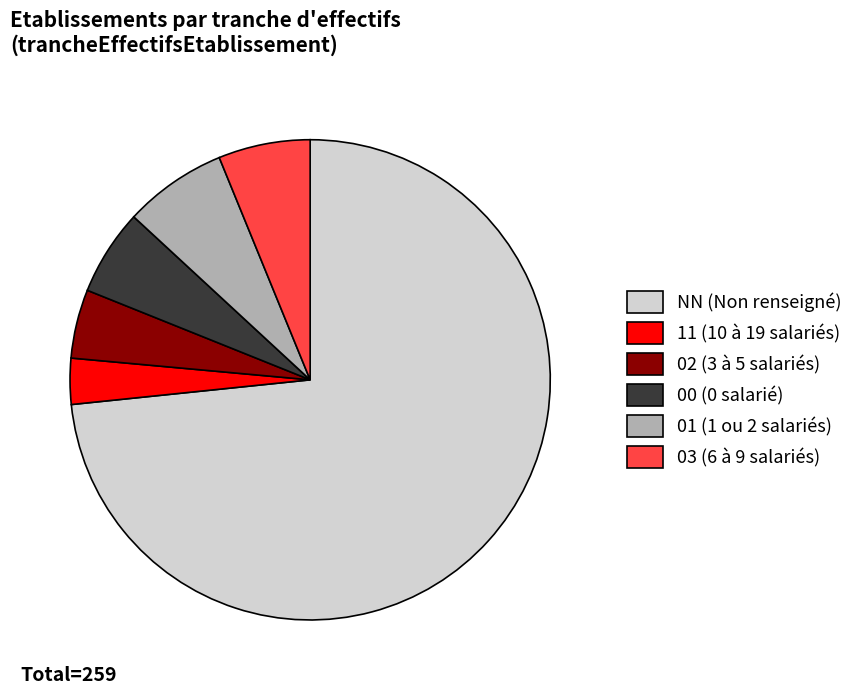

Is there any slice that represents more than half of the pie?

Yes